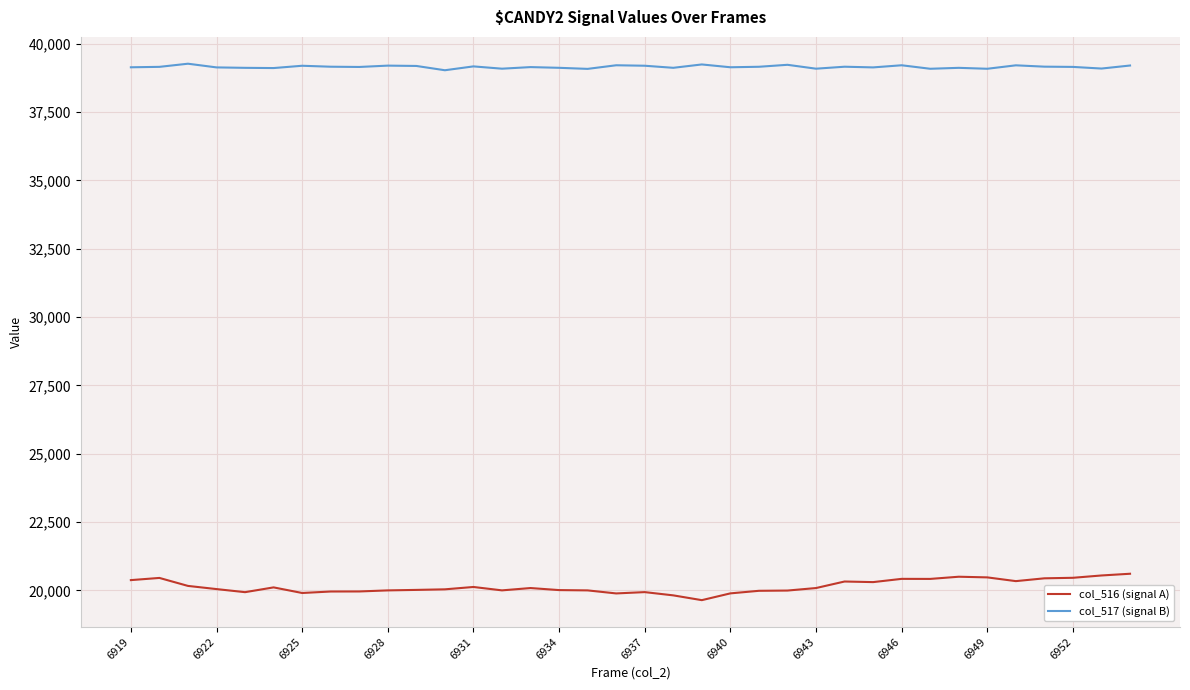

Which series has the largest total across all categories?

col_517 (signal B)